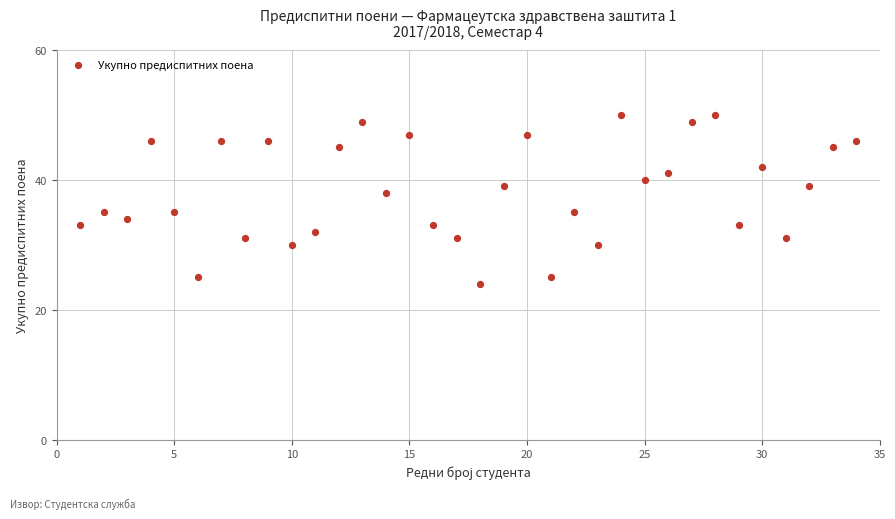

What Y value in the scatter plot is closest to 37?

38